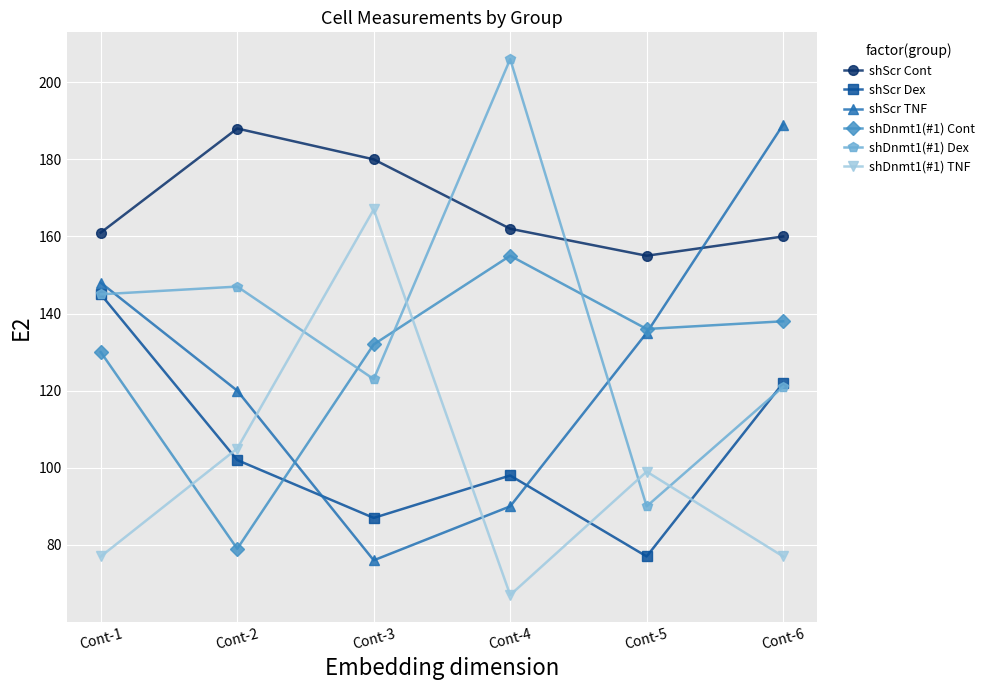

What is the value of the shScr Cont point at the 2nd from the left?

188